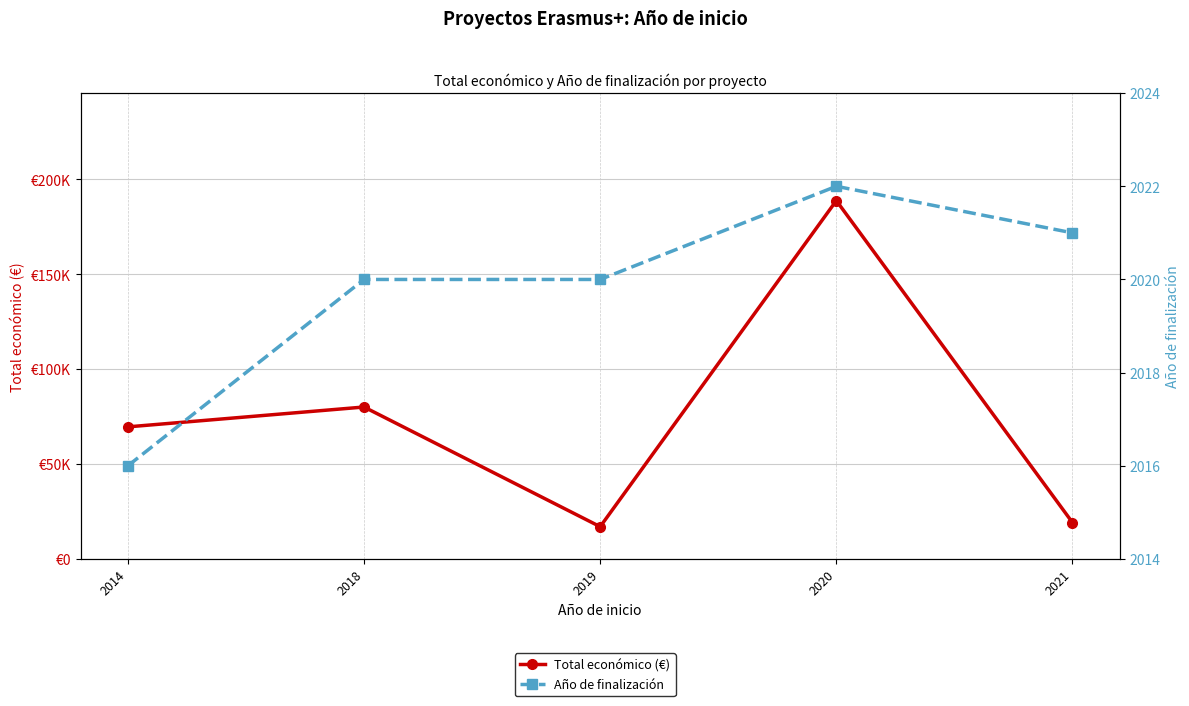

Does the chart have visible grid lines?

Yes